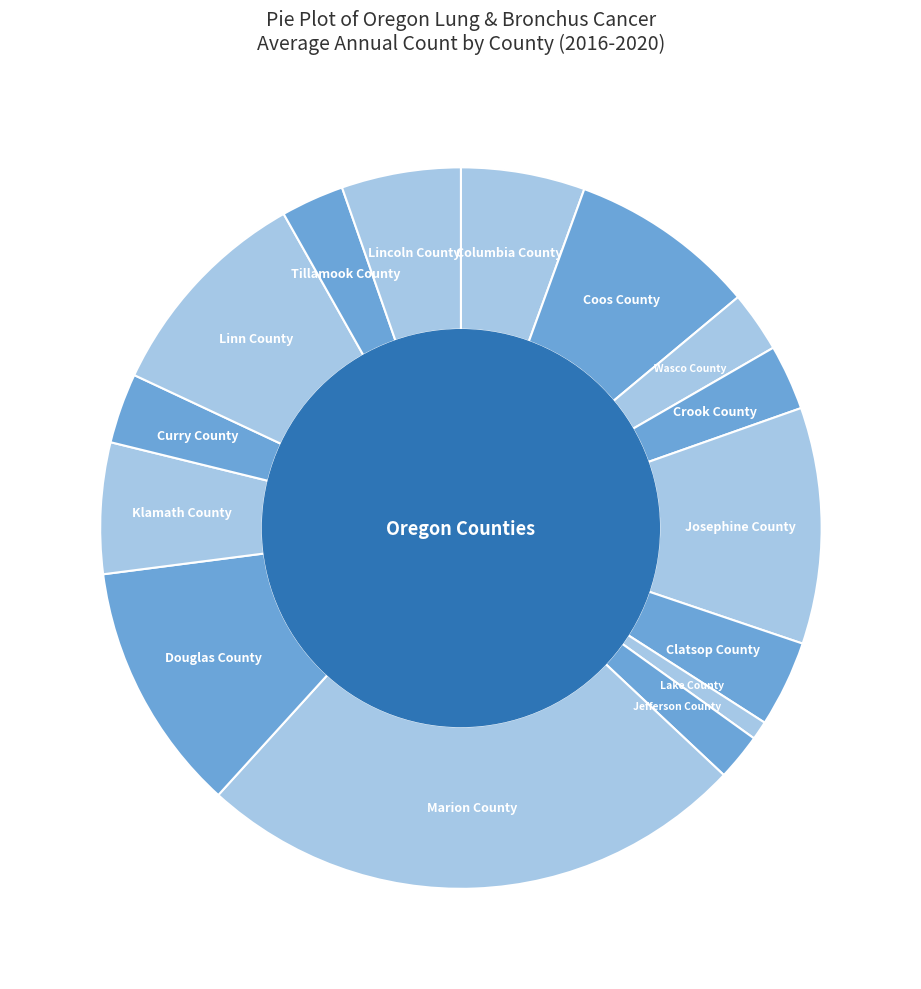

Count the number of slices in the pie.

15